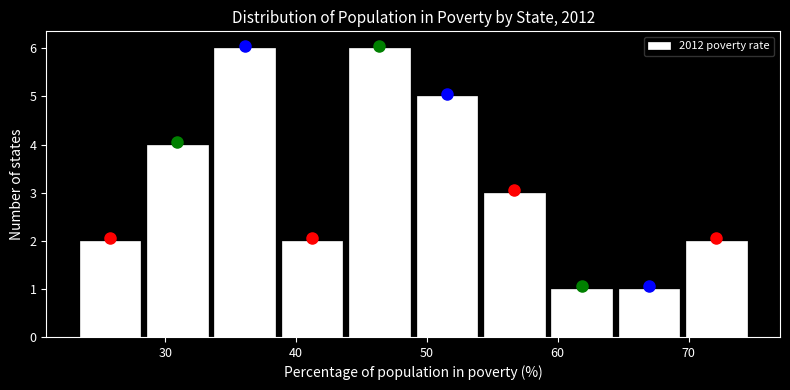

Reading left to right, transcribe this chart: for each bar, give the range it covers on the x-axis and its height. Neither the bar edges nor the heights are printed on the chart, so give them approximately, as read against the axes.

23 to 28: 2
28 to 34: 4
34 to 39: 6
39 to 44: 2
44 to 49: 6
49 to 54: 5
54 to 59: 3
59 to 64: 1
64 to 70: 1
70 to 75: 2